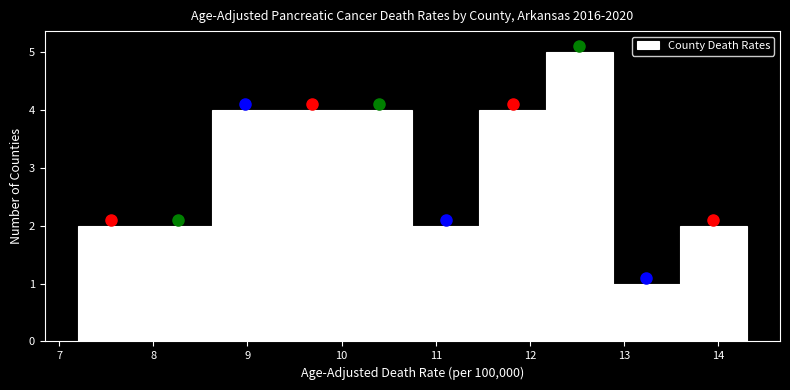

Which range on the x-axis has the tallest bar?

12.17 to 12.88